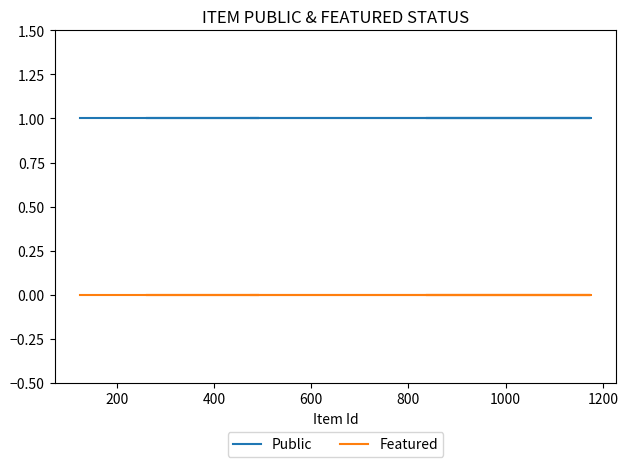

What are all the series names shown in the legend?

Public, Featured